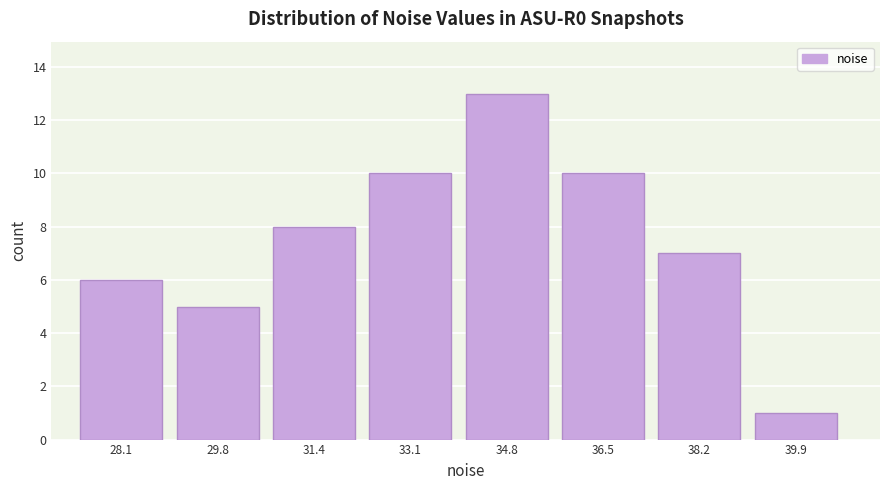

Reading left to right, list all the values displayed in this chart.

28.1=6	29.8=5	31.4=8	33.1=10	34.8=13	36.5=10	38.2=7	39.9=1